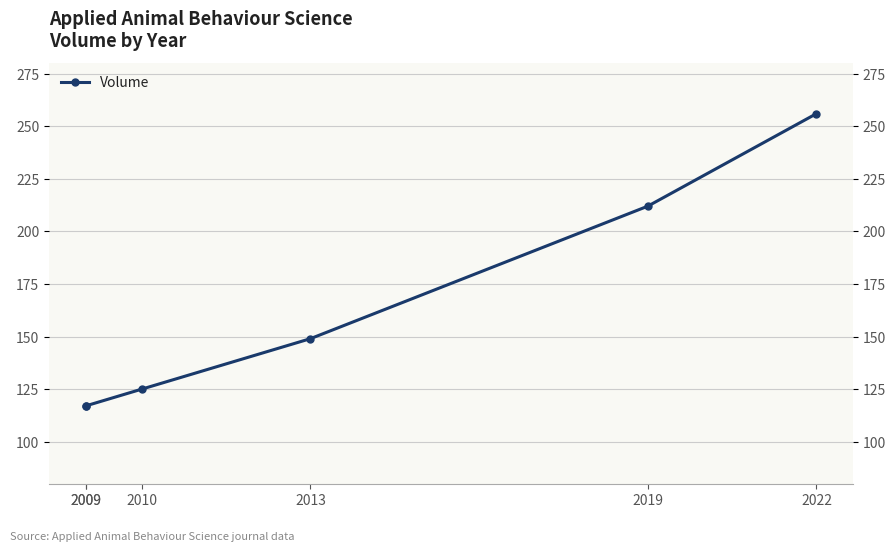

At which category does the chart reach its peak across all series?

2022